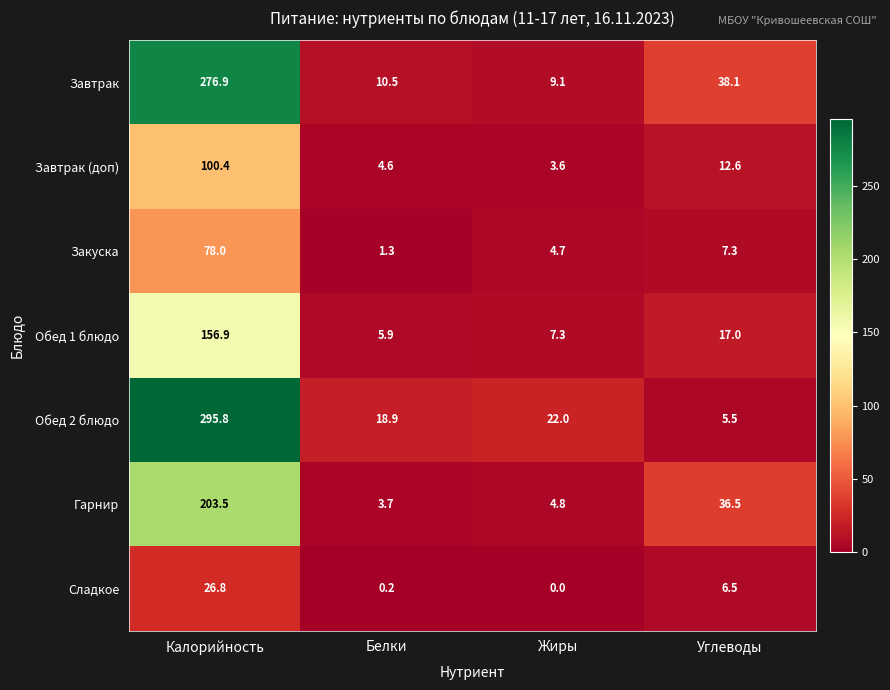

At which category is the sum across all series the highest?

Калорийность